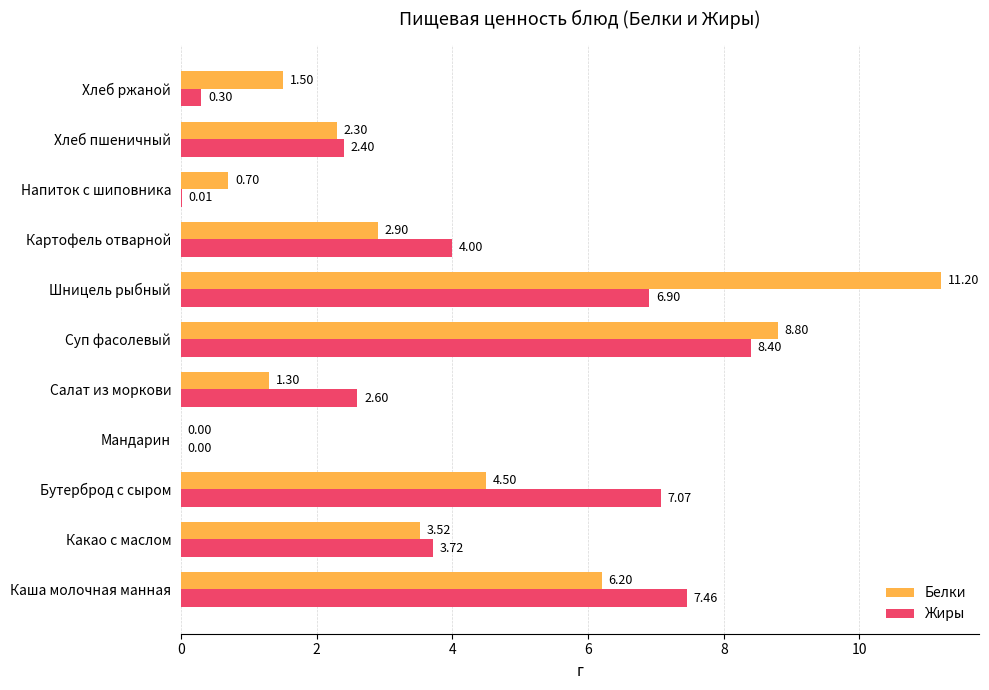

Which series changed the most between Салат из моркови and Суп фасолевый?

Белки